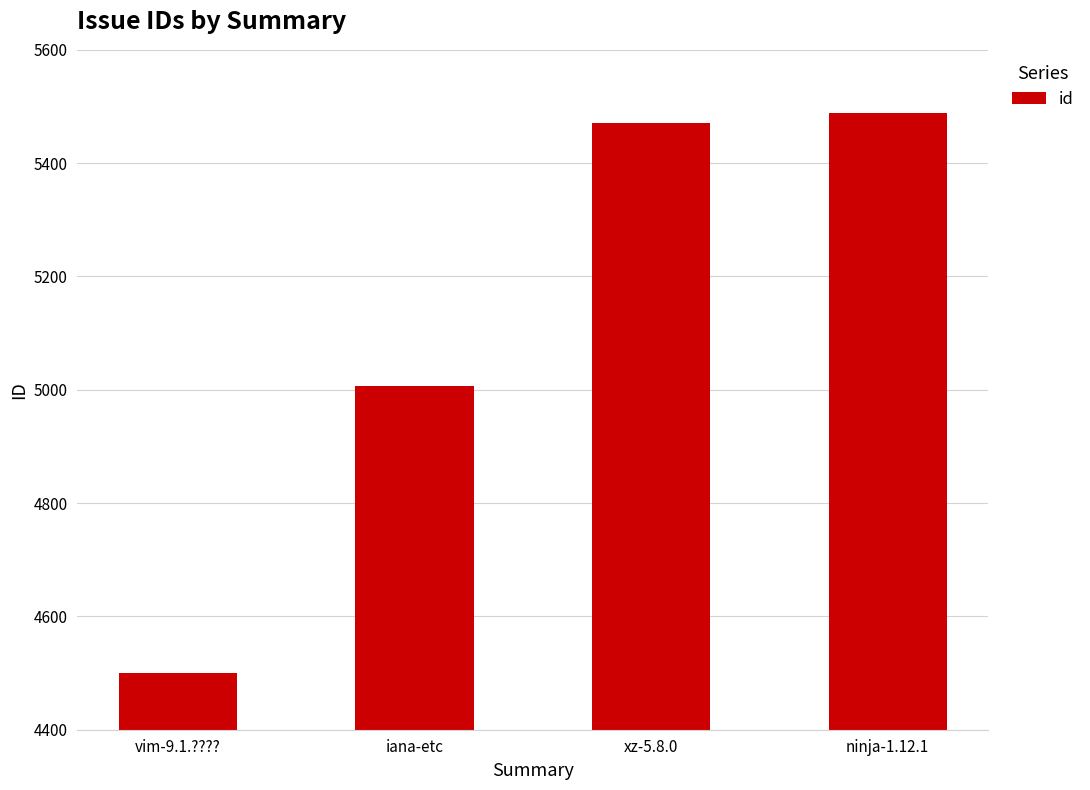

What position from the left is vim-9.1.?????

1